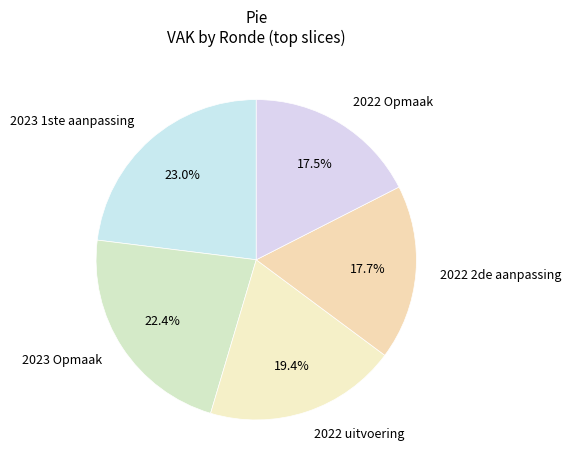

Is there a majority slice in this chart?

No